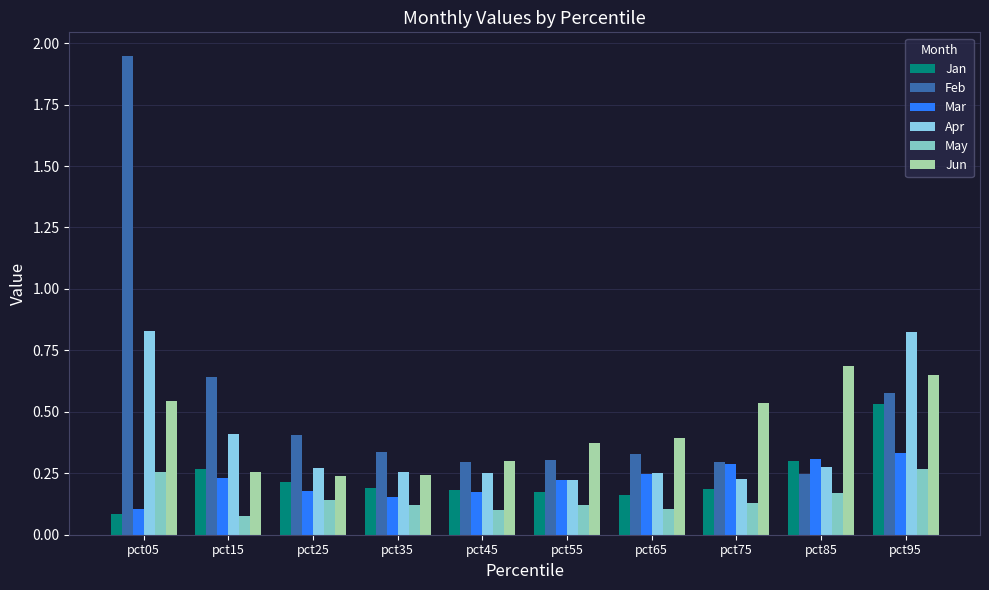

What is the value of the Jan bar at the 9th from the left?

0.3